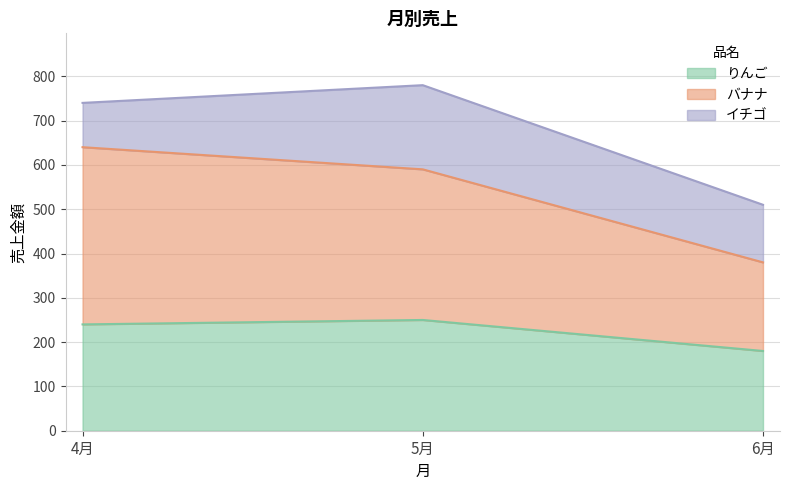

At which label is りんご closest to 215?

4月